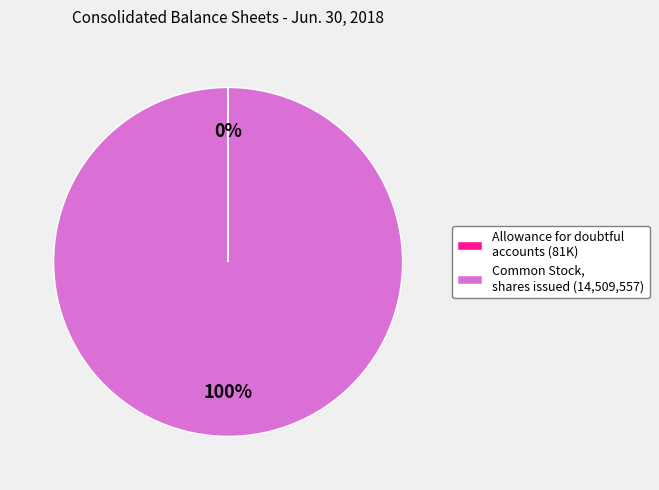

What percentage is the Common Stock, shares issued slice, to the nearest percent?

100%